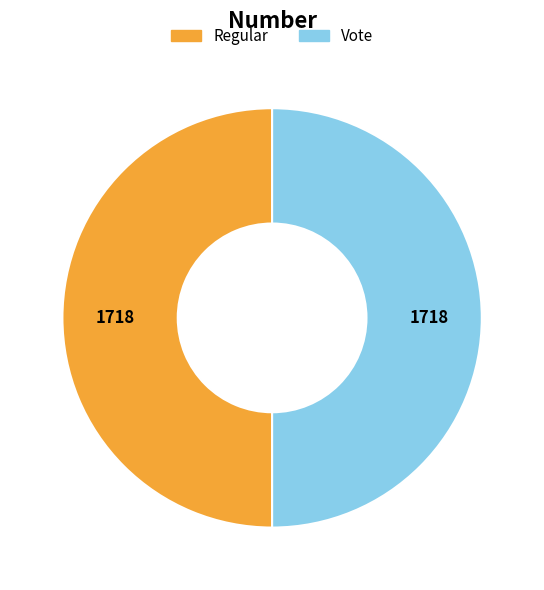

Is the sum of Regular and Vote greater than half?

Yes